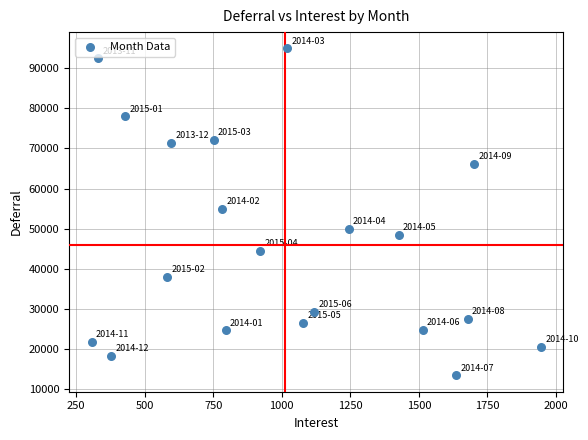

What is the range of X values (max minus min)?

1639.8